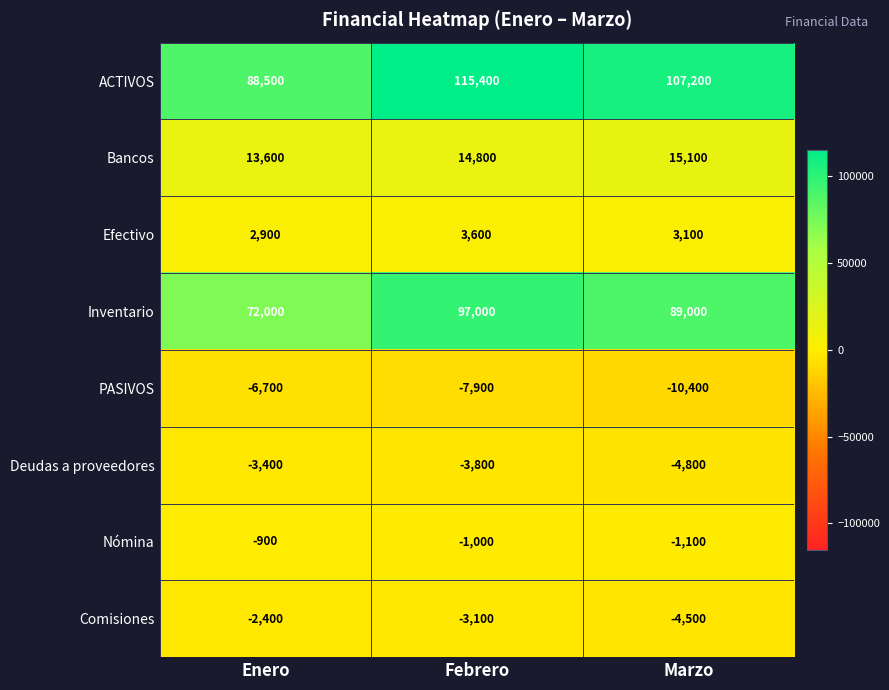

At which label is PASIVOS closest to -8550?

Febrero